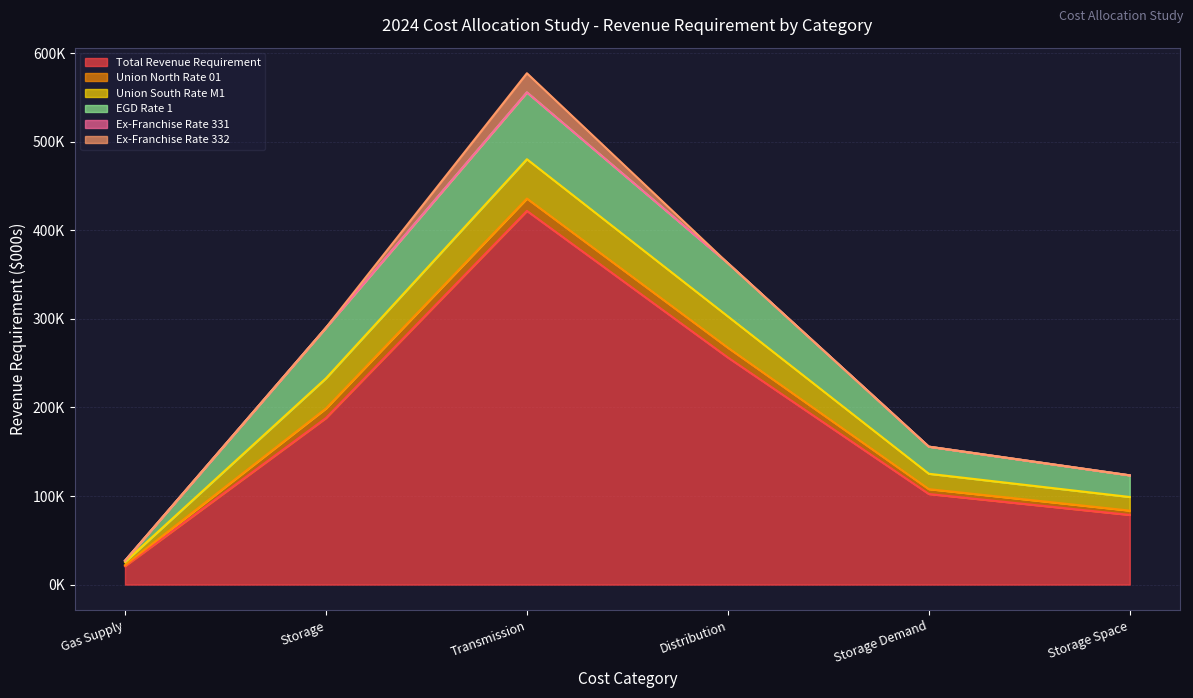

At how many categories does at least one series exceed 1277?

6